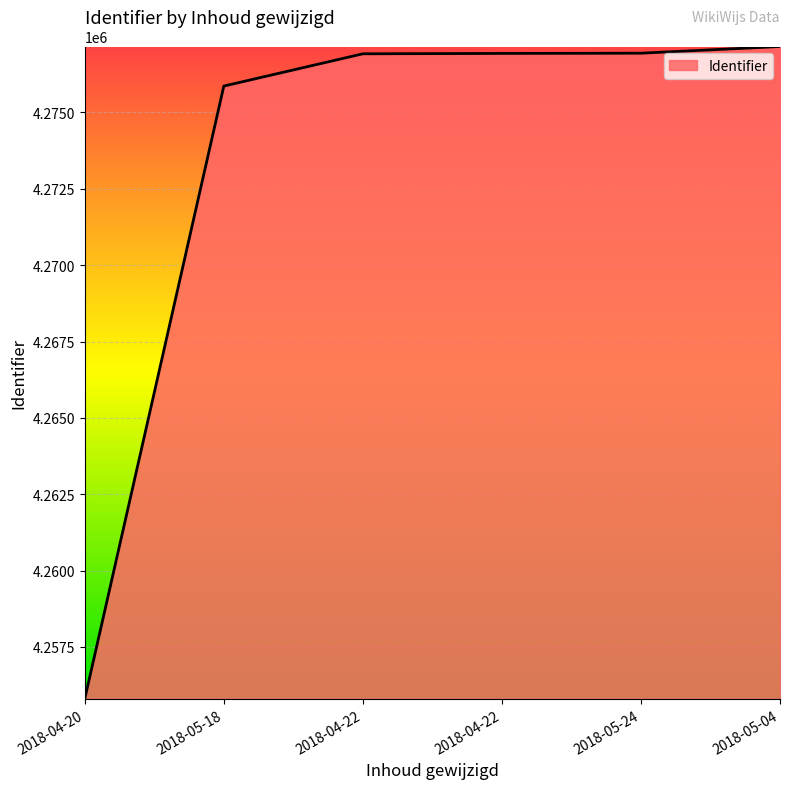

How many distinct data groups are displayed?

1